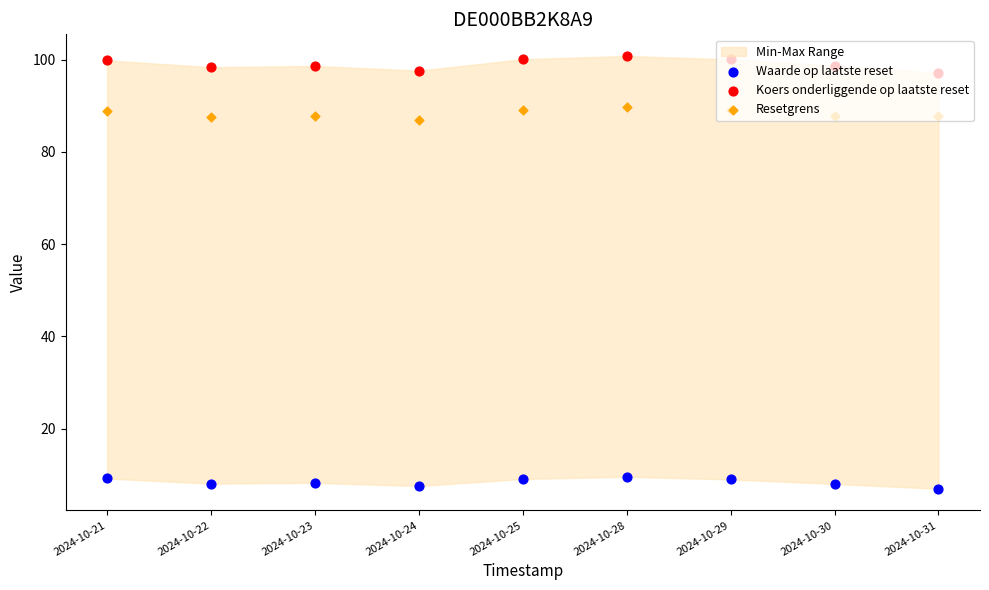

What is the total value across all series at 2024-10-30?

194.6